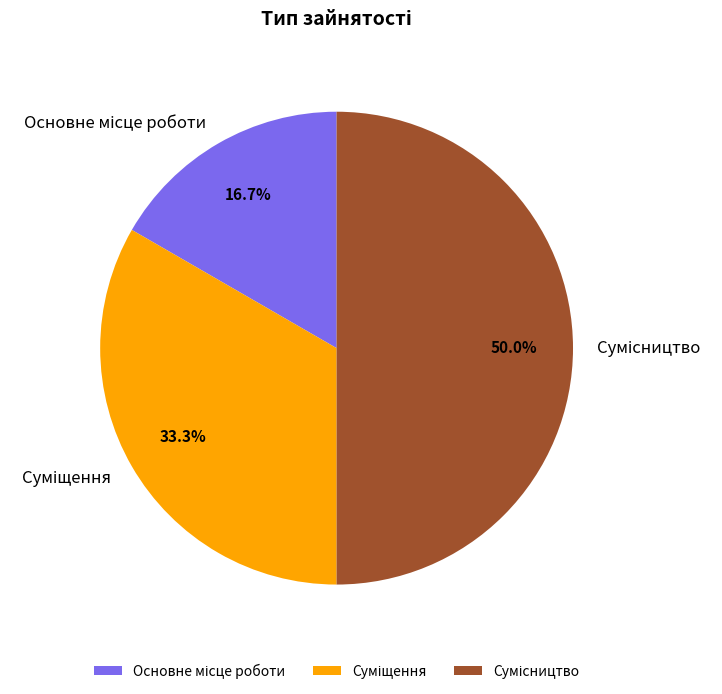

To the nearest percent, what is the difference between the largest and smallest slice percentages?

33%